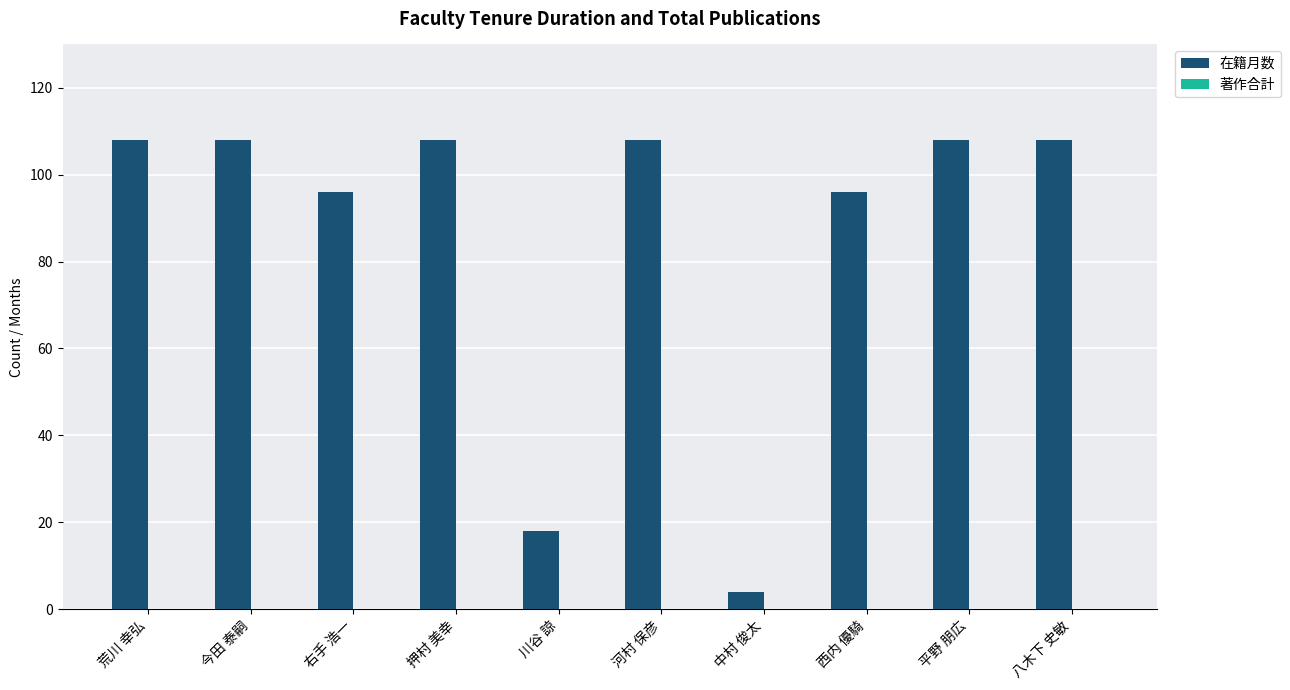

What is the ratio of the value at 右手 浩一 to the value at 今田 泰嗣?

0.9